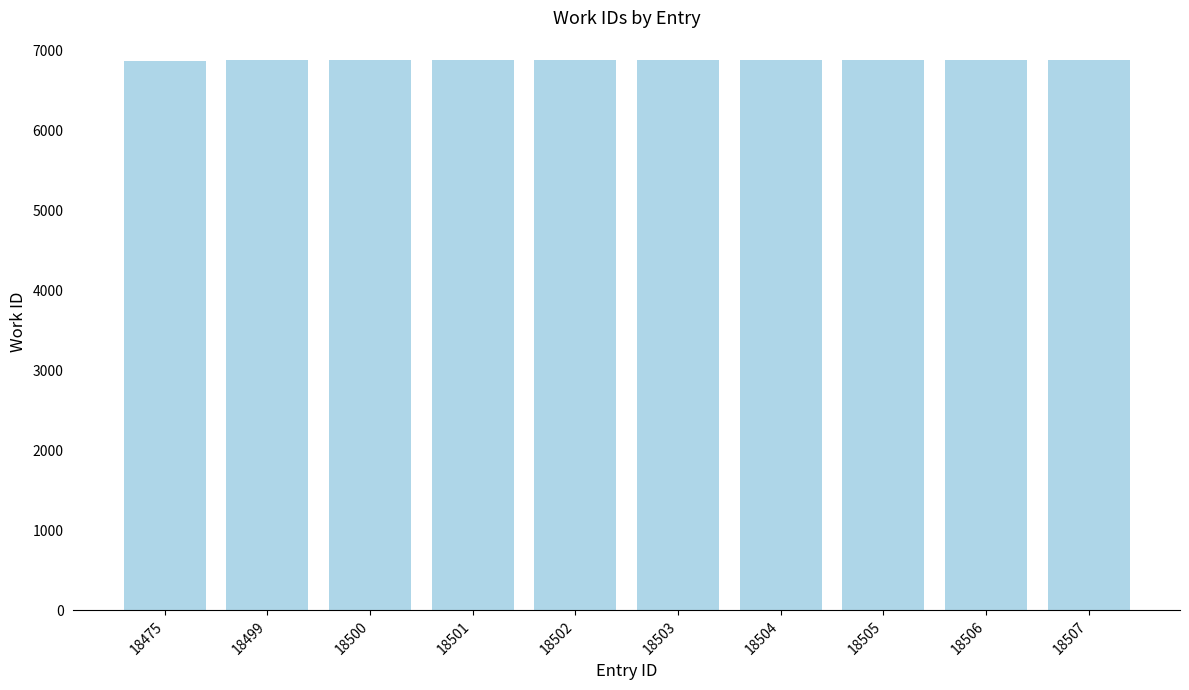

What is the value of the 1st bar from the left?

6865